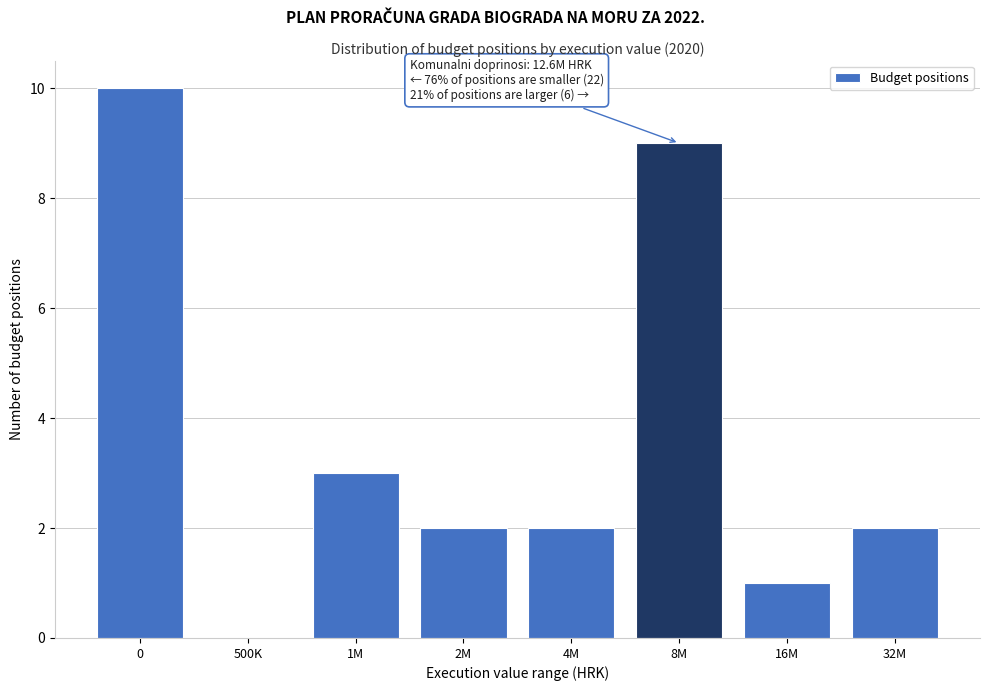

Reading right to left, what are all the values shown in this chart?

32M=2	16M=1	8M=9	4M=2	2M=2	1M=3	500K=0	0=10